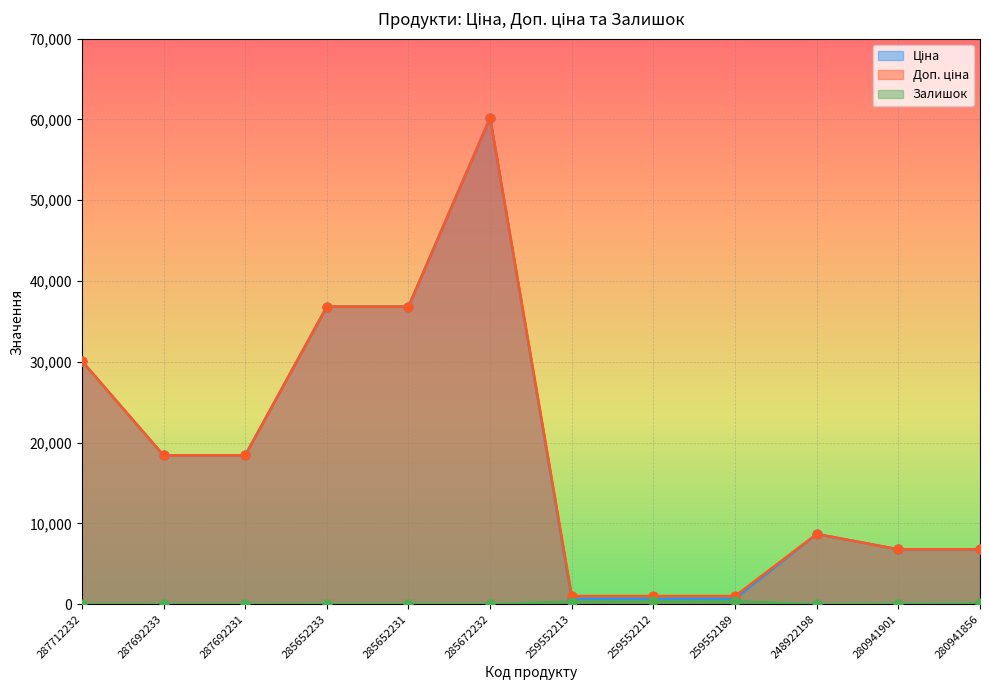

Which series has the largest total across all categories?

Доп. ціна